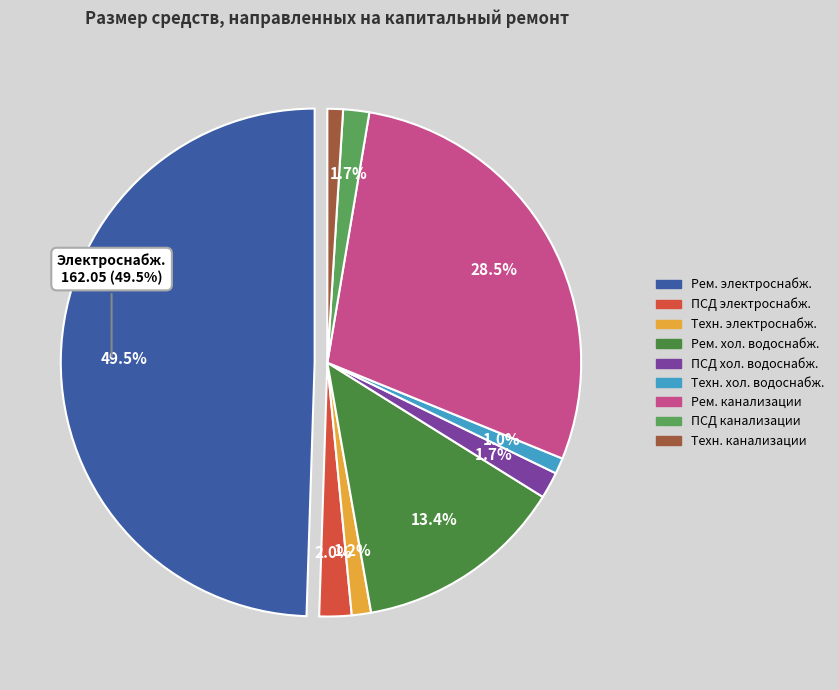

Count the number of slices in the pie.

9